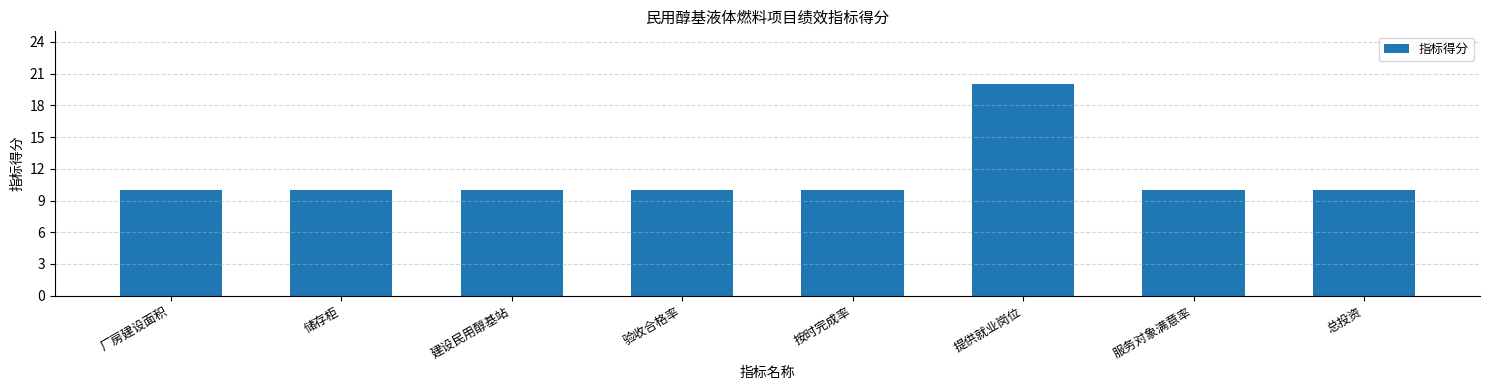

What is the change in value from 储存柜 to 提供就业岗位?

+10